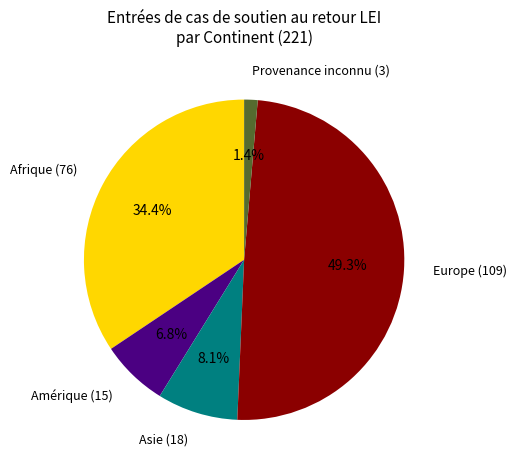

What is the total percentage of Afrique (76) and Amérique (15)?

41.2%